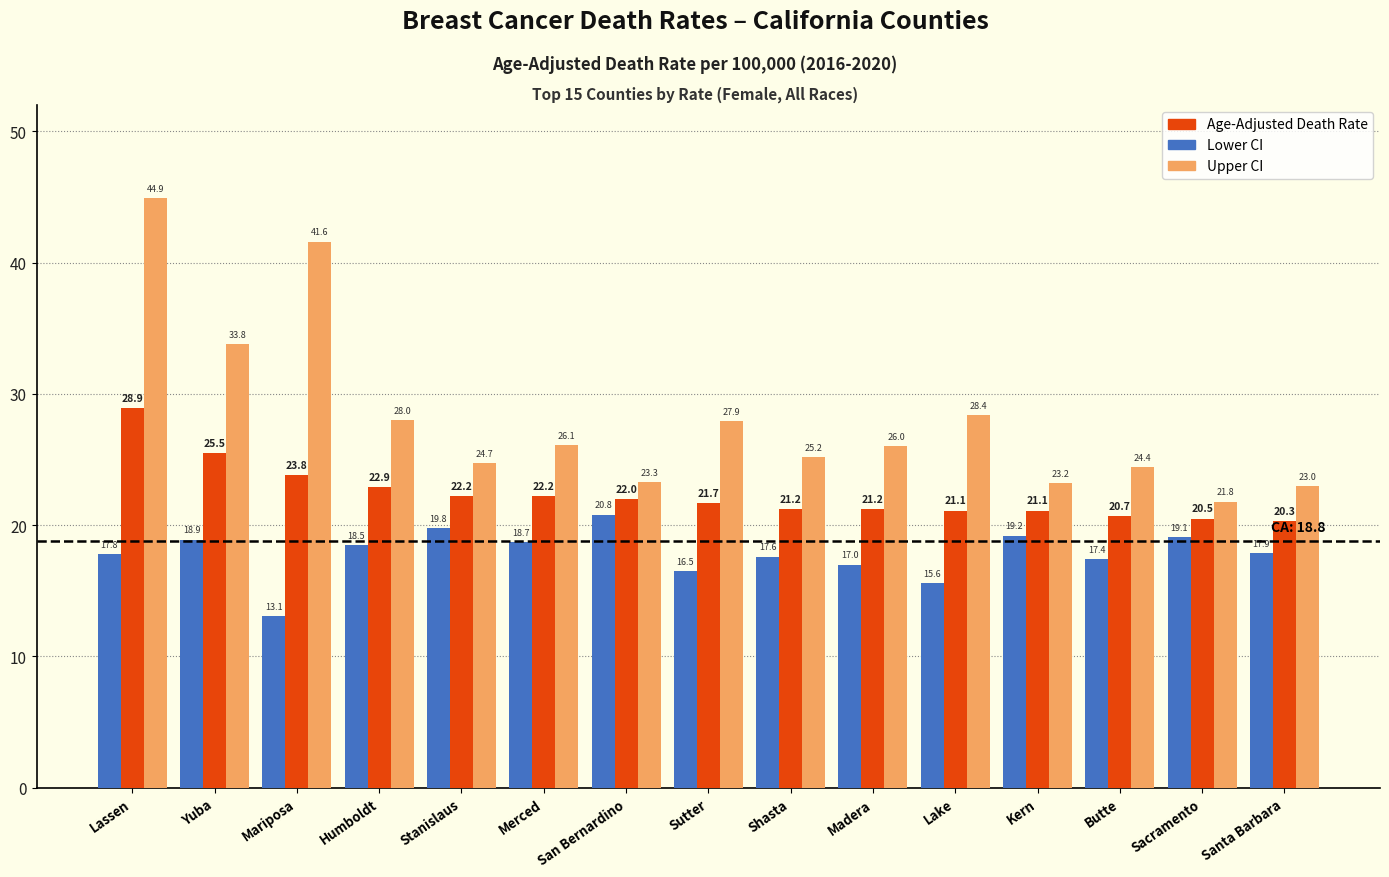

What is the difference between the maximum and minimum values in the Upper CI series?

23.1